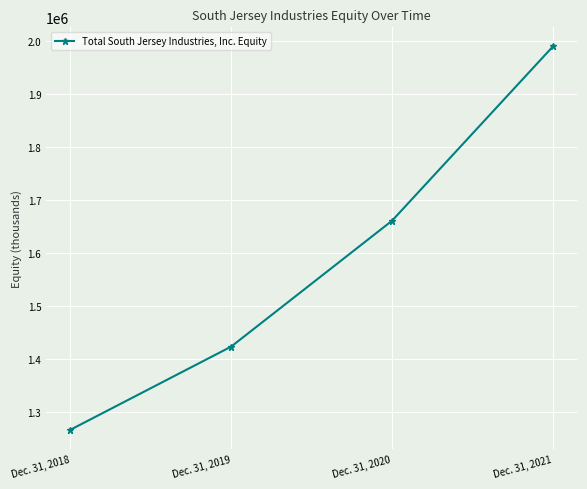

What is the value of the 1st point from the left?

1267022